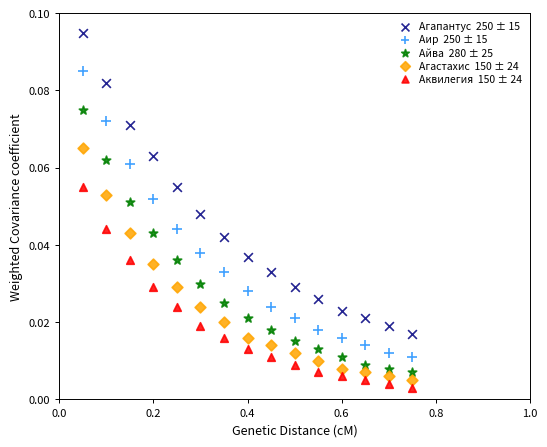

Across all data points, what is the range of X values (max minus min)?

0.7